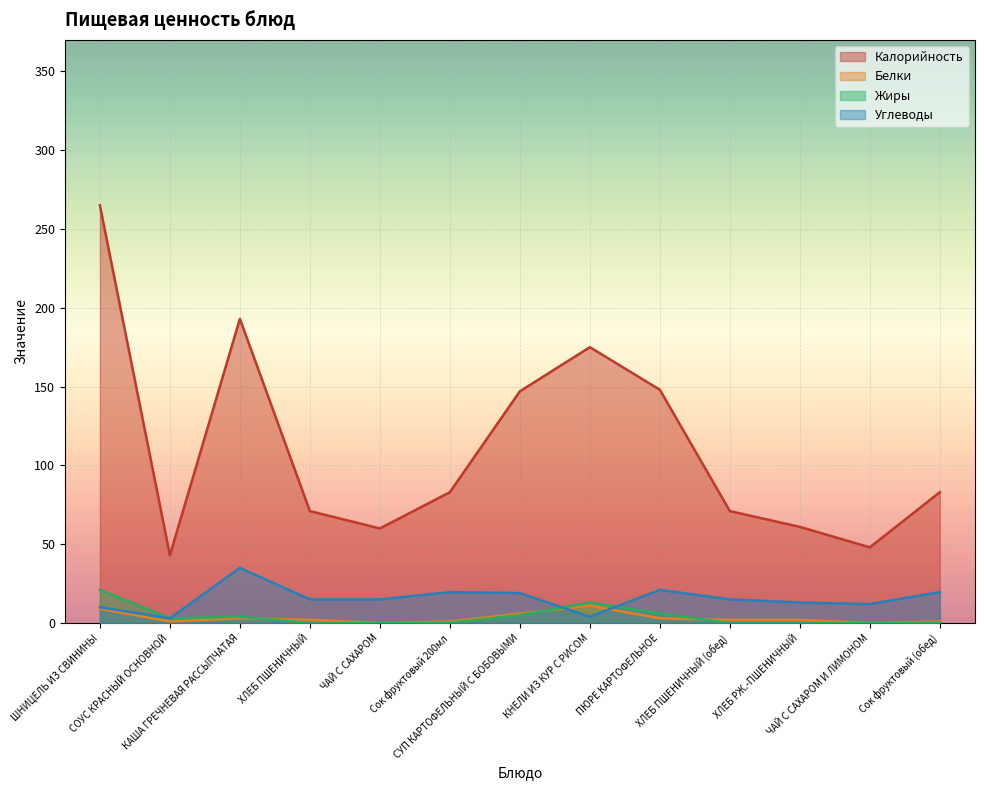

How many data points in Калорийность are less than 83?

6